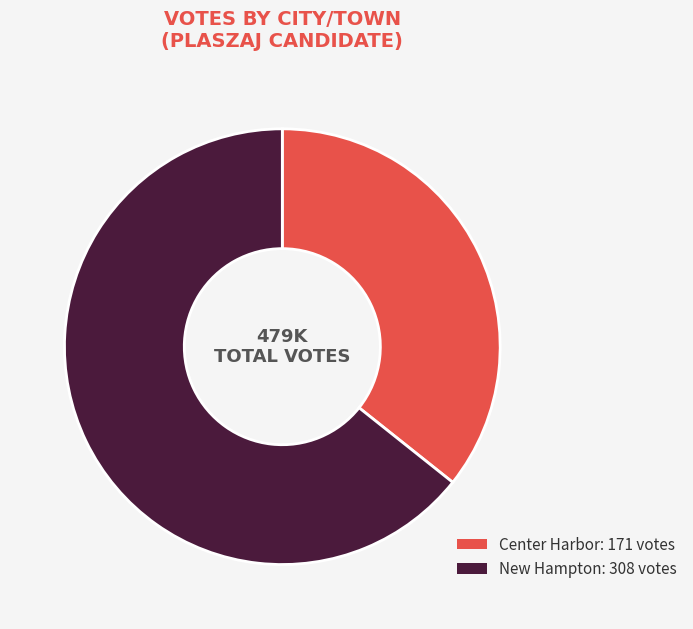

The New Hampton slice represents 64% of the pie. True or false?

True